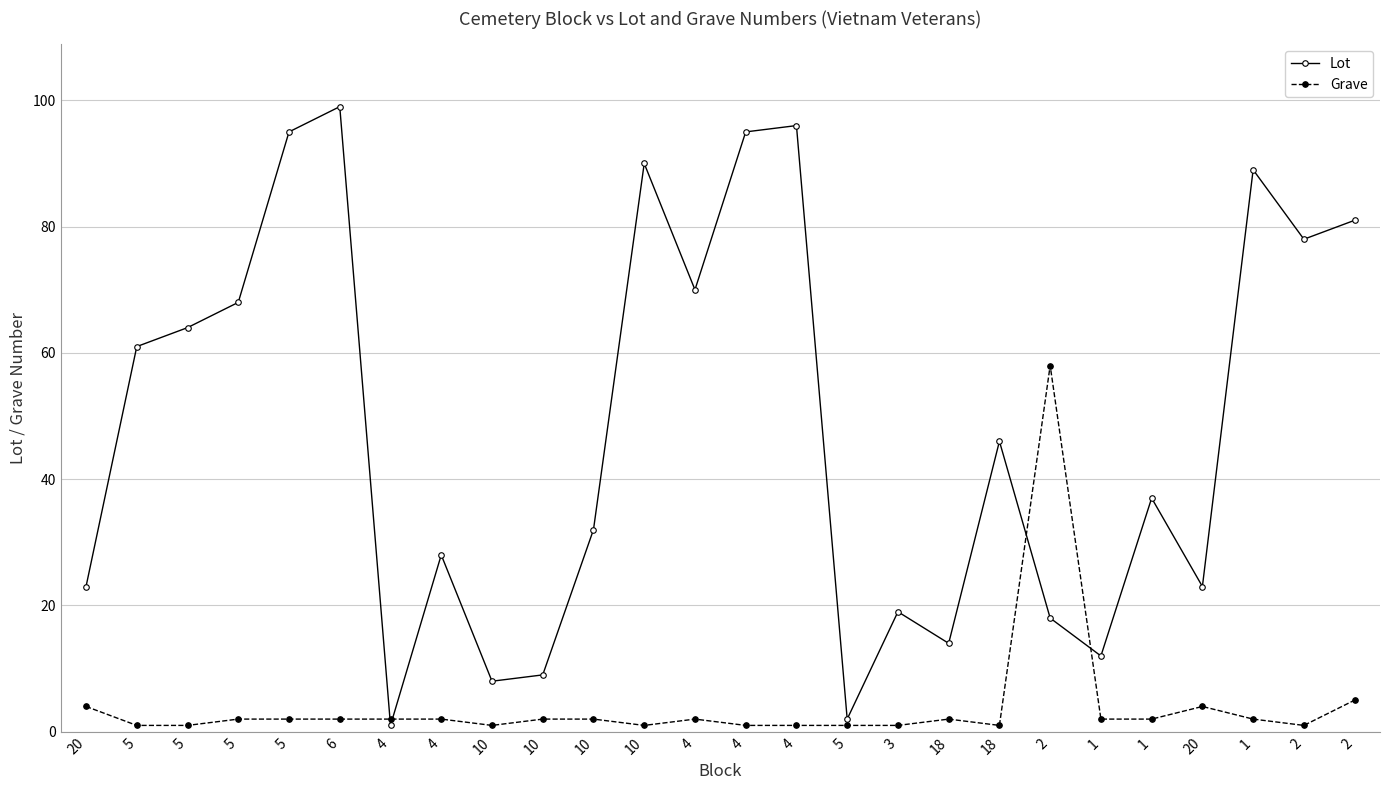

How many lines are shown in the chart?

2